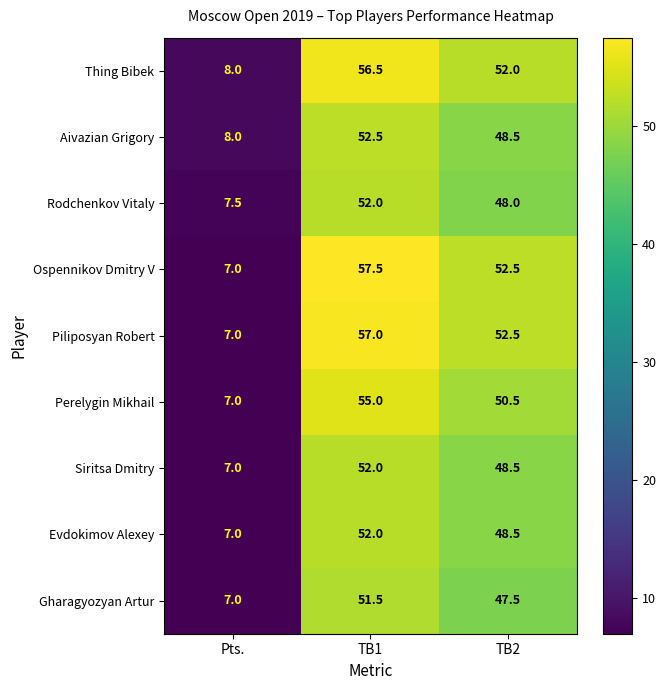

What is the average value of the Gharagyozyan Artur series?

35.3